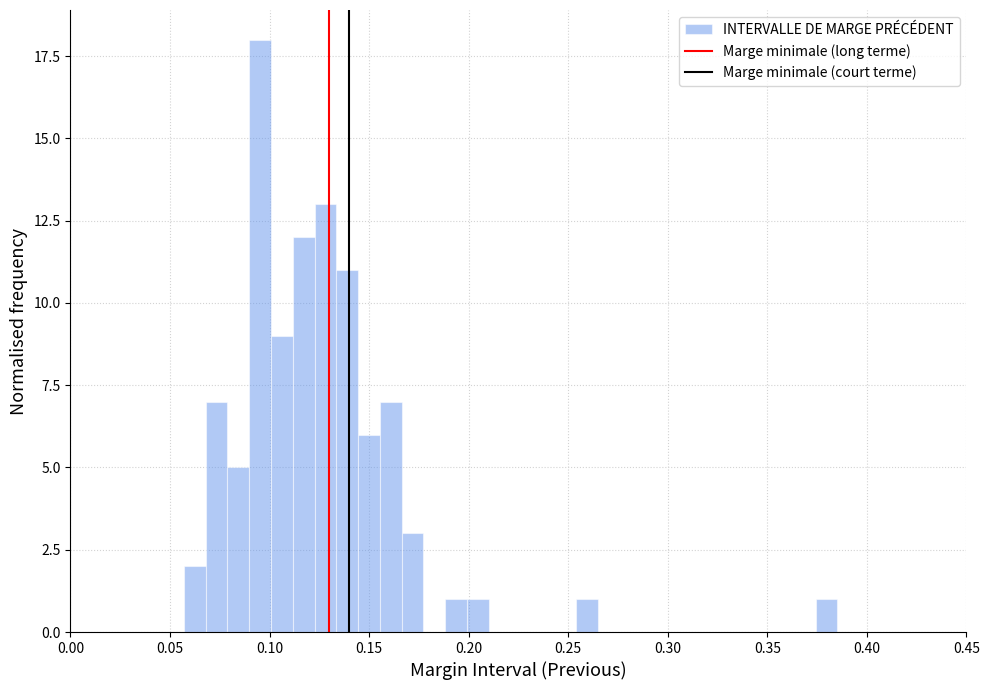

Read against the x-axis, roughly where is the centre of the tallest bar?

0.095